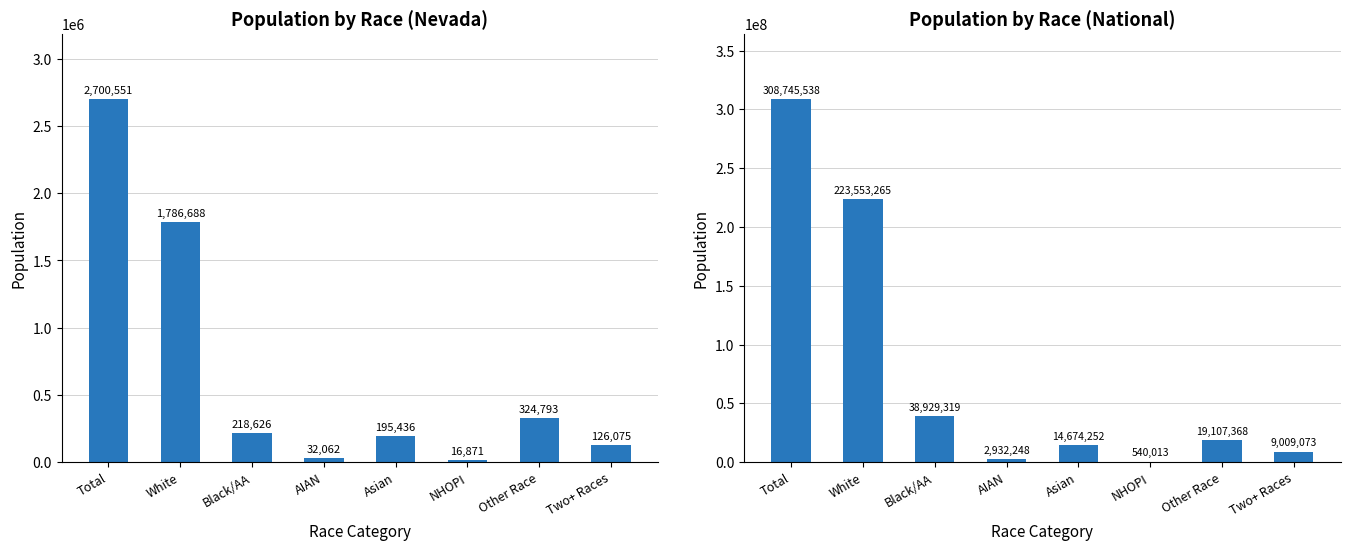

What is the sum of the Nevada values at Black/AA and NHOPI?

235497